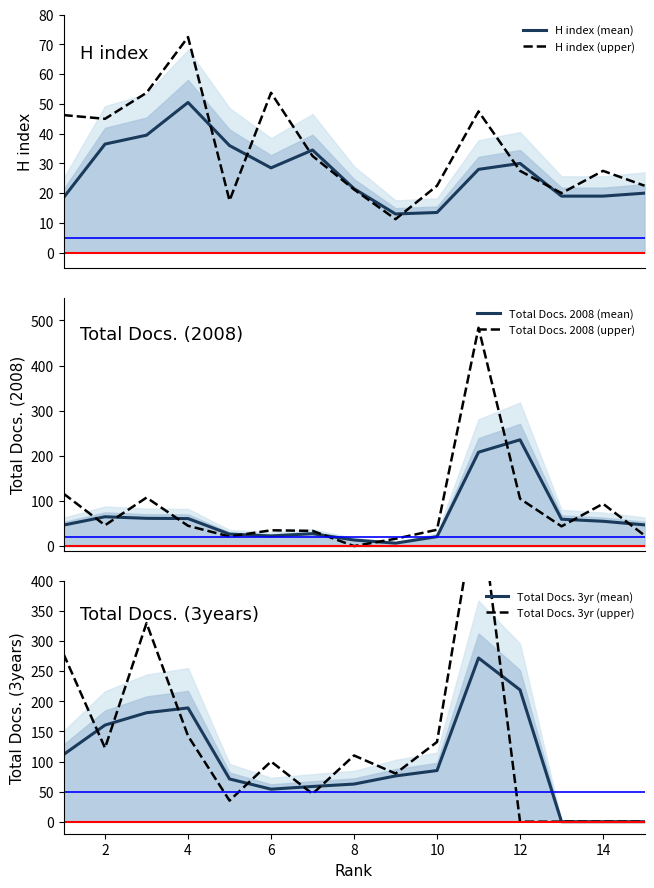

True or false: H index (mean) has more than 1 points higher than both neighbors.

True